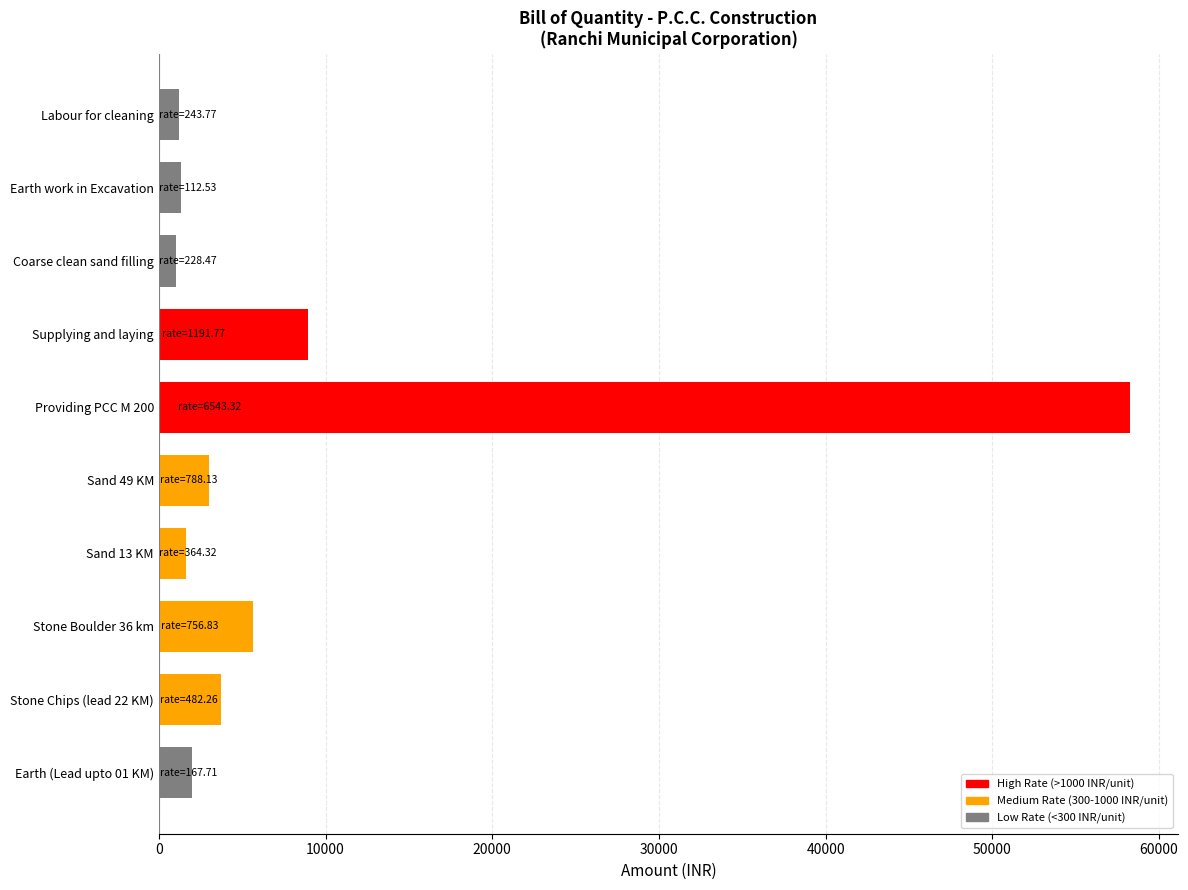

The value at Supplying and laying is 12195.6. True or false?

False